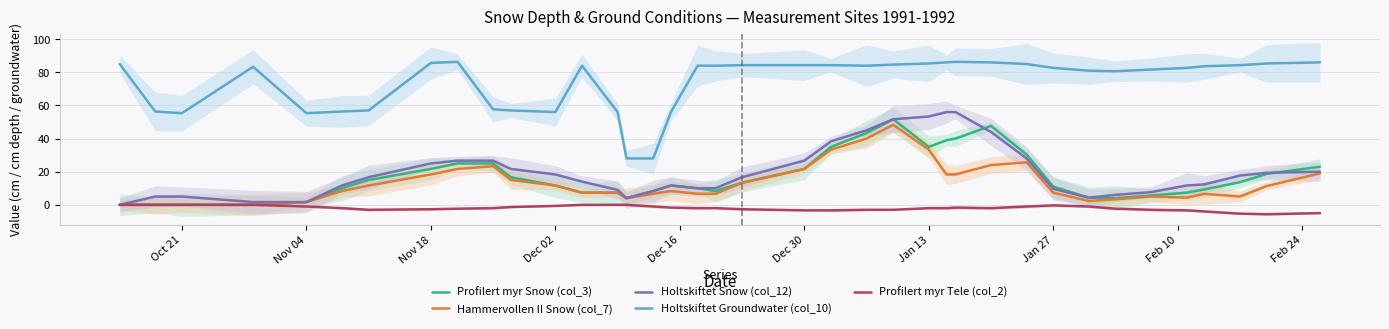

What is the maximum value for Holtskiftet Groundwater (col_10)?

86.3